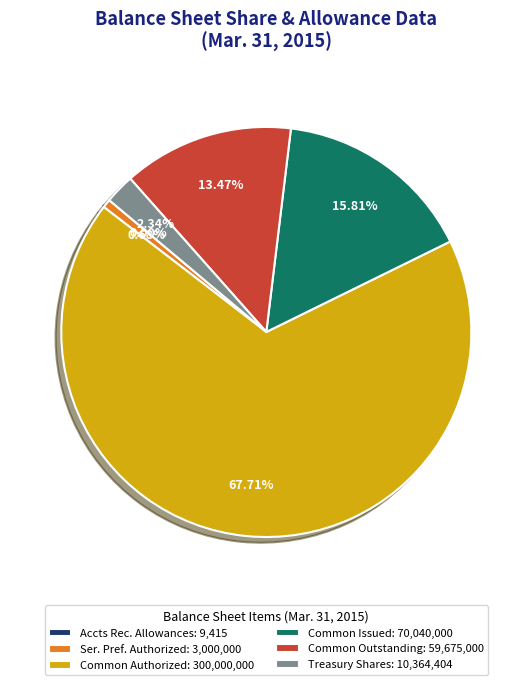

Combined, do Treasury Shares: 10,364,404 and Common Outstanding: 59,675,000 account for over 50%?

No